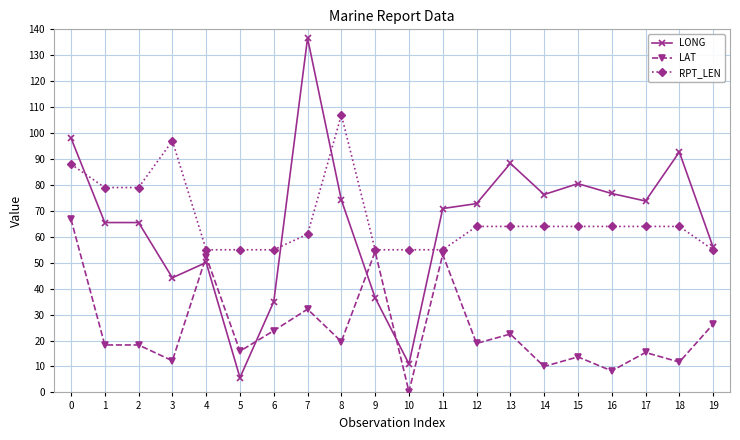

Does the chart have visible grid lines?

Yes